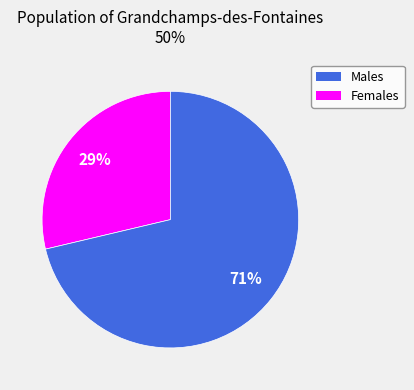

To the nearest percent, what is the average slice percentage?

50%